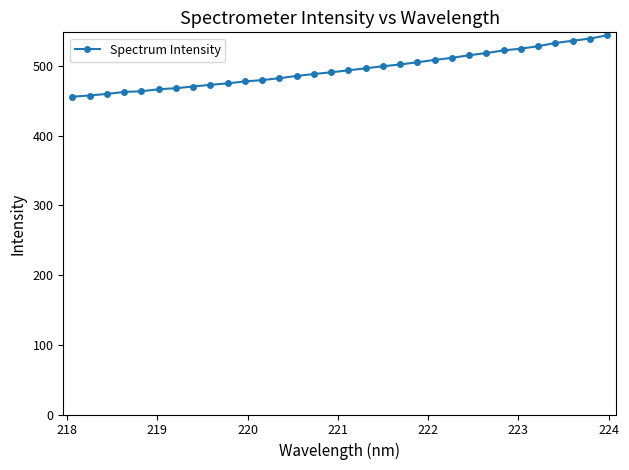

What is the maximum value shown in the chart?

543.7